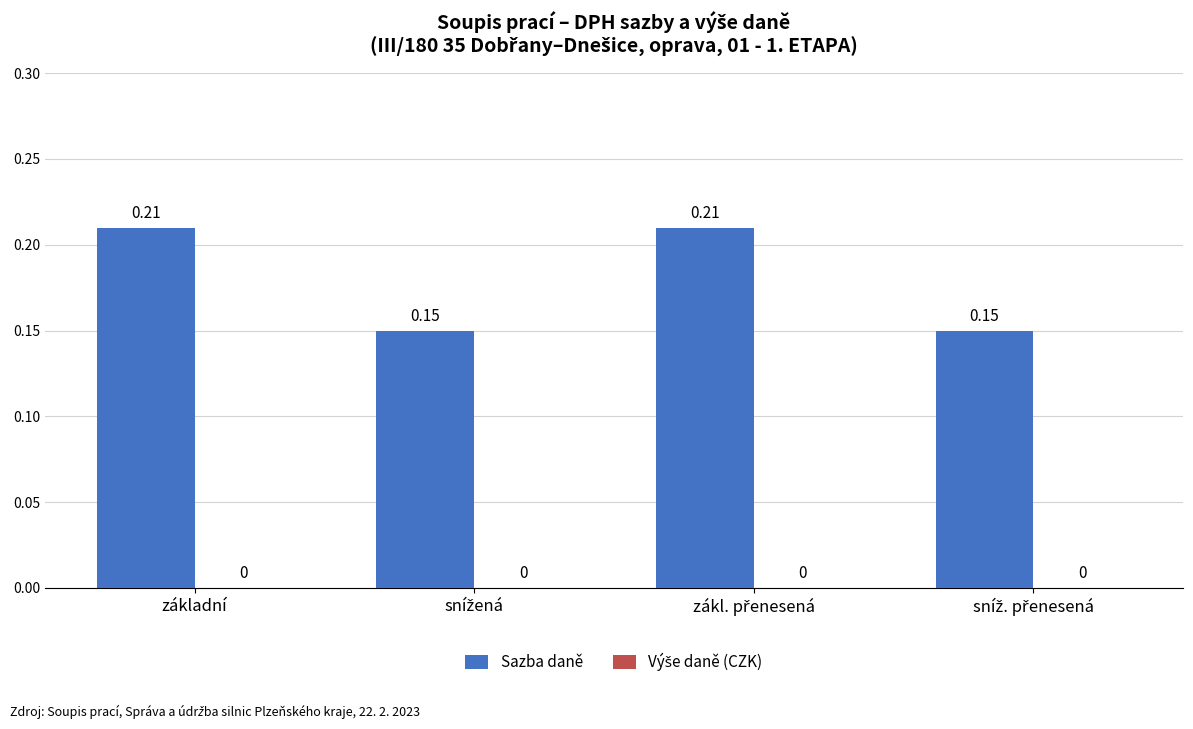

Between základní and sníž. přenesená, which is larger?

základní